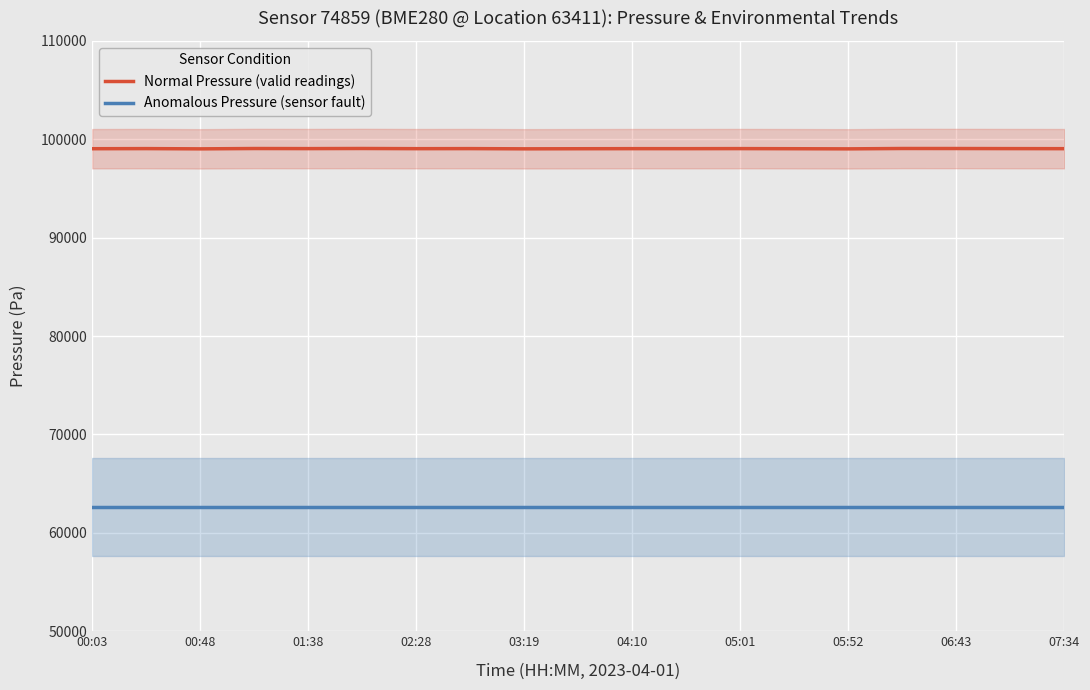

True or false: Anomalous Pressure (sensor fault) and Normal Pressure (valid readings) cross at least once.

False